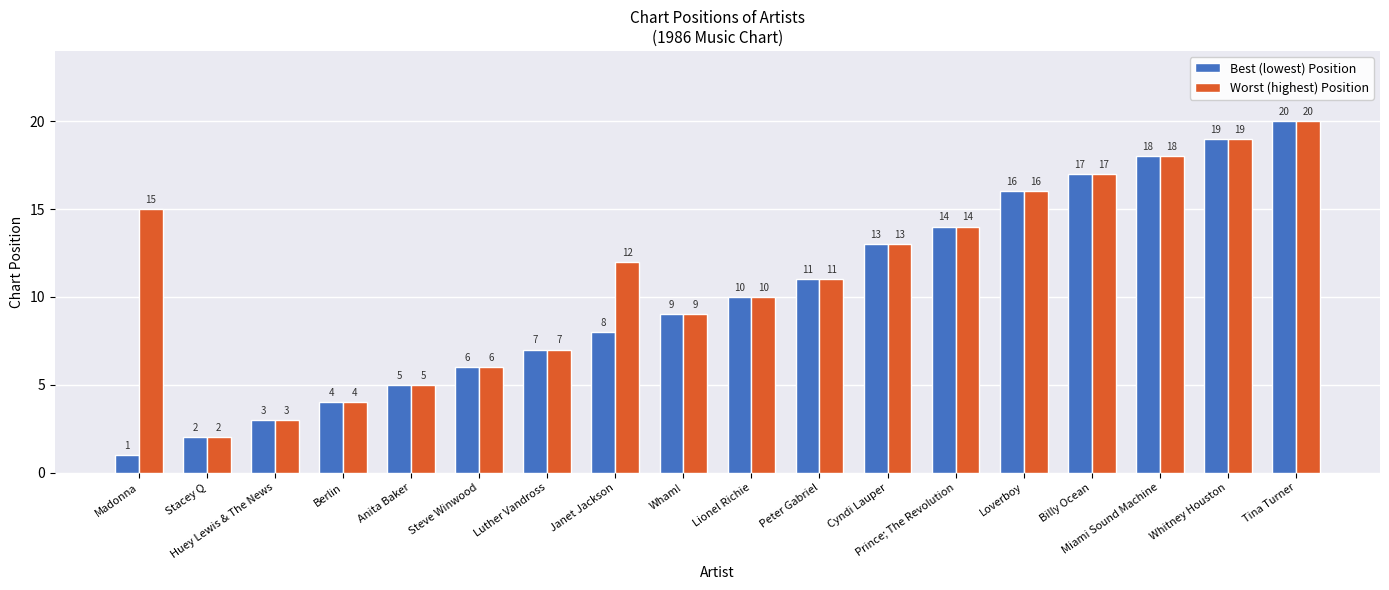

What is the highest value of the Best (lowest) Position series?

20